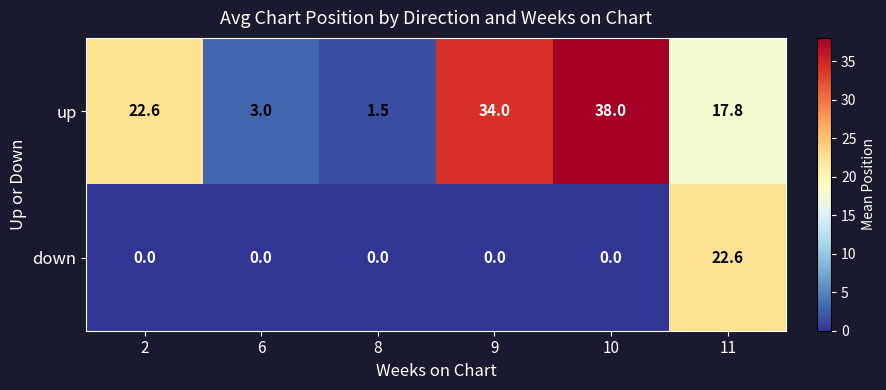

Which series changed the most between 6 and 10?

up